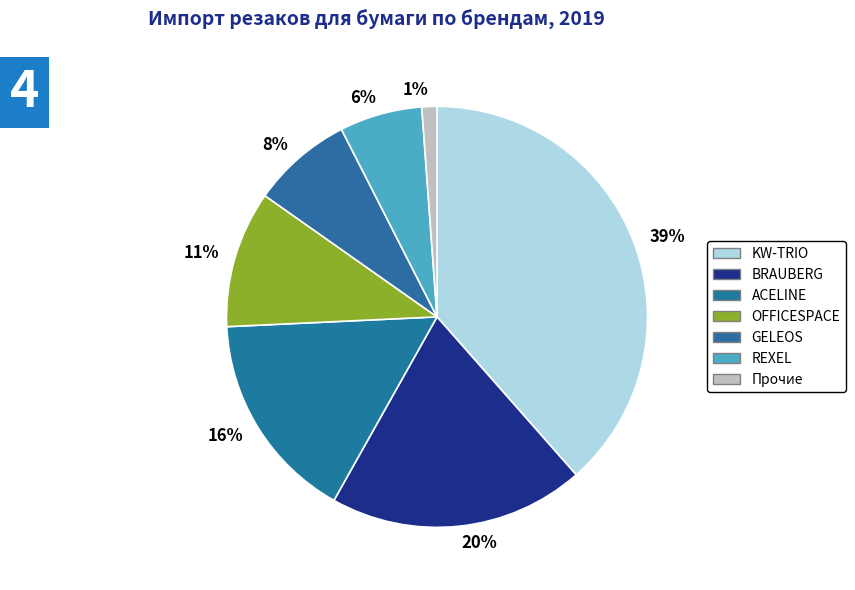

What percentage is the 1% slice, to the nearest percent?

1%